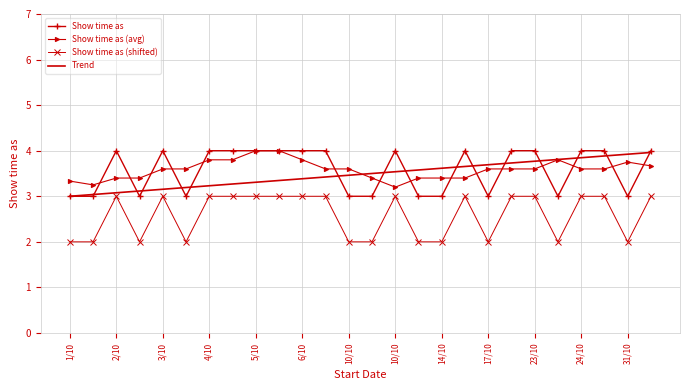

True or false: Show time as and Show time as (shifted) intersect in this chart.

False